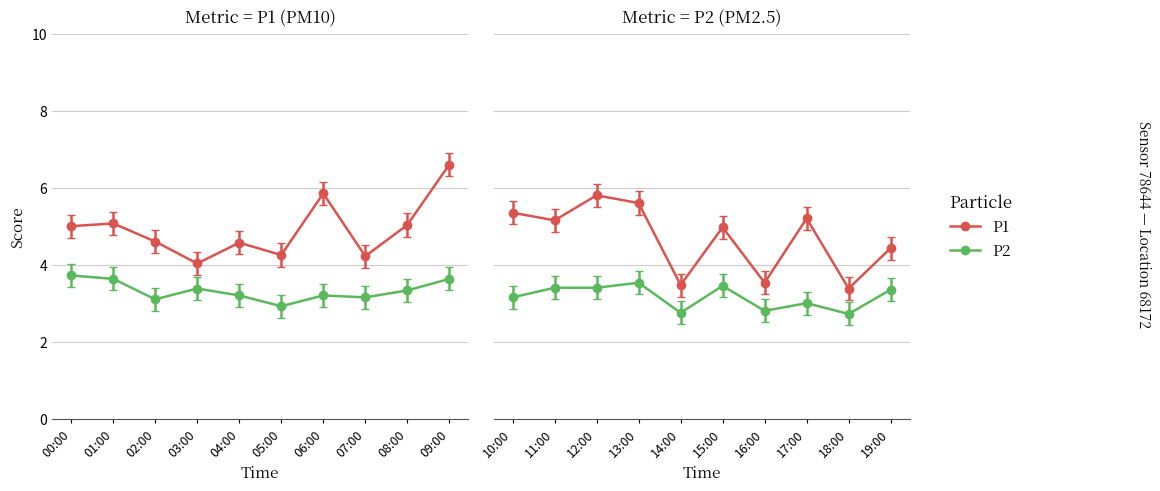

What is the highest value of the P2 series?

3.7